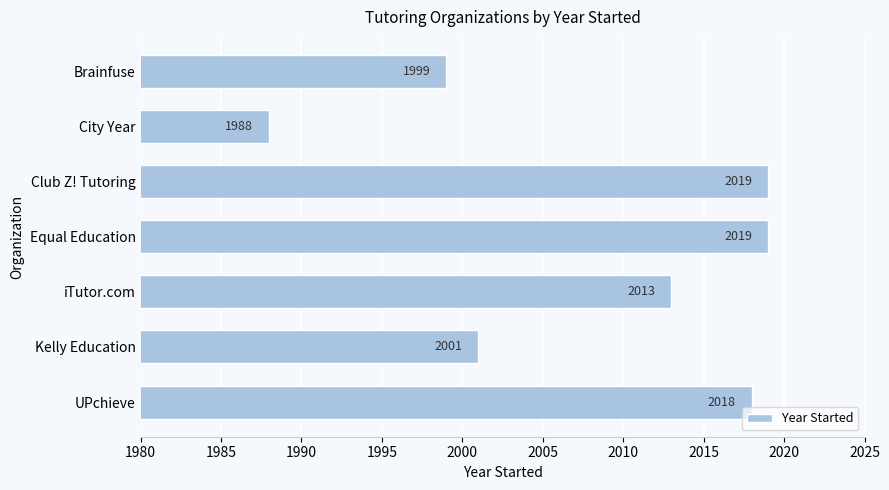

What is the greatest value displayed?

2019